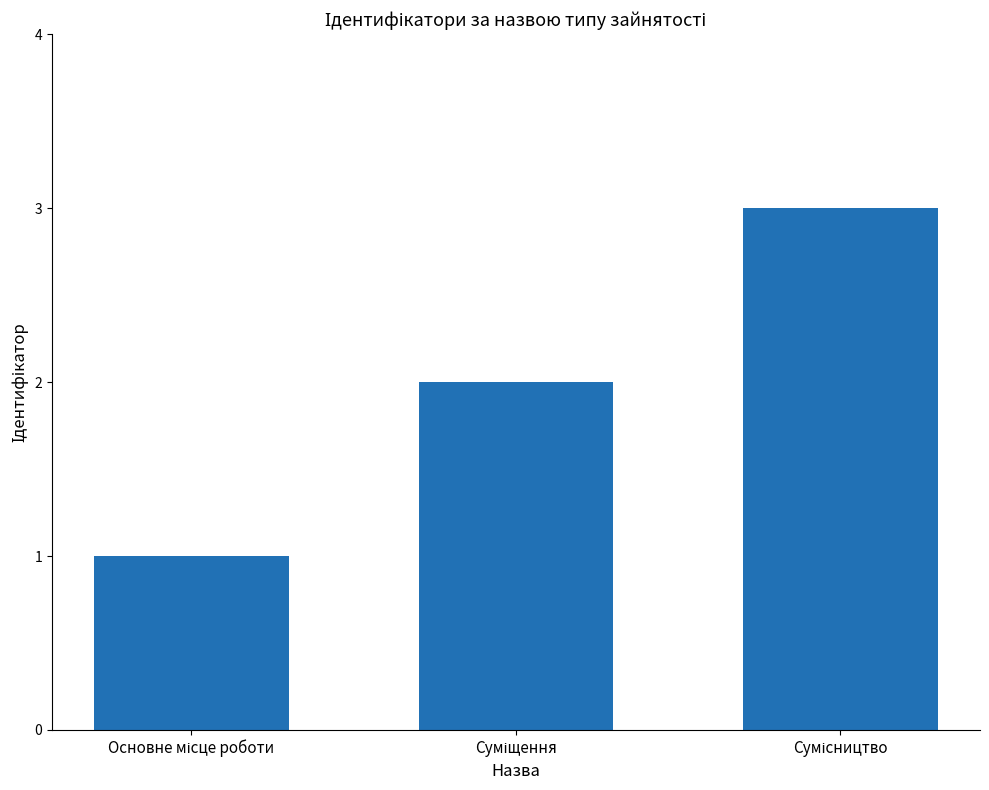

Are the bars grouped side by side (vs. stacked)?

No